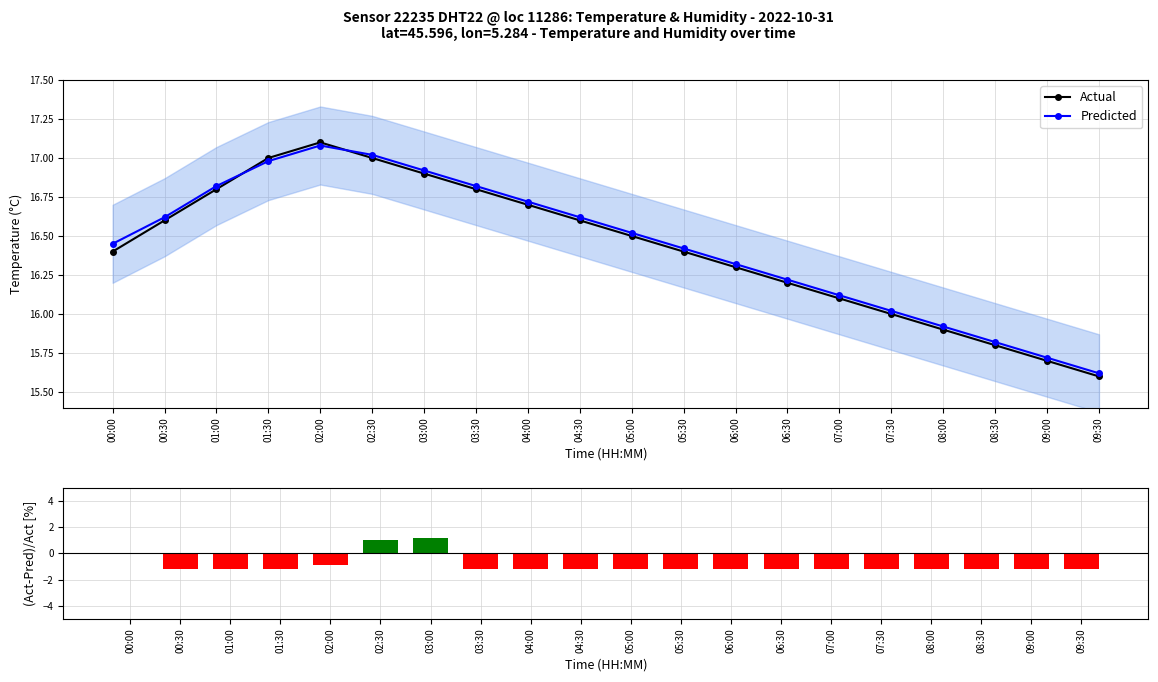

Which series has the widest spread of values?

(Act-Pred)/Act